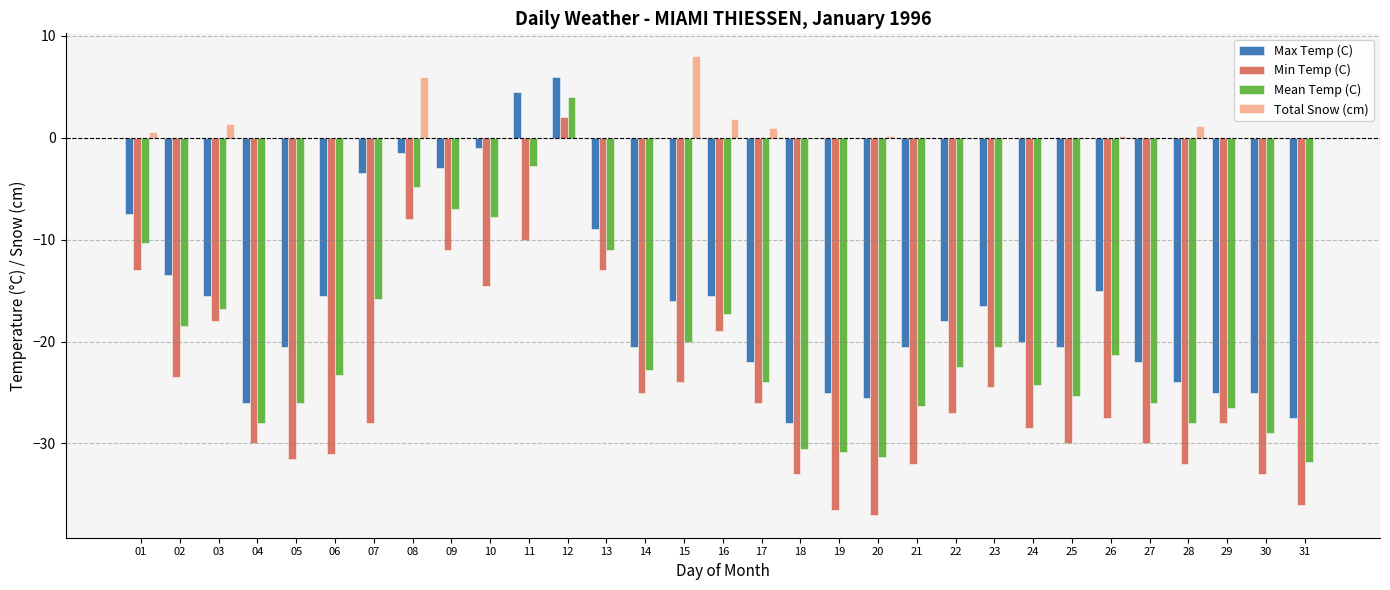

Does the chart contain stacked bars?

No